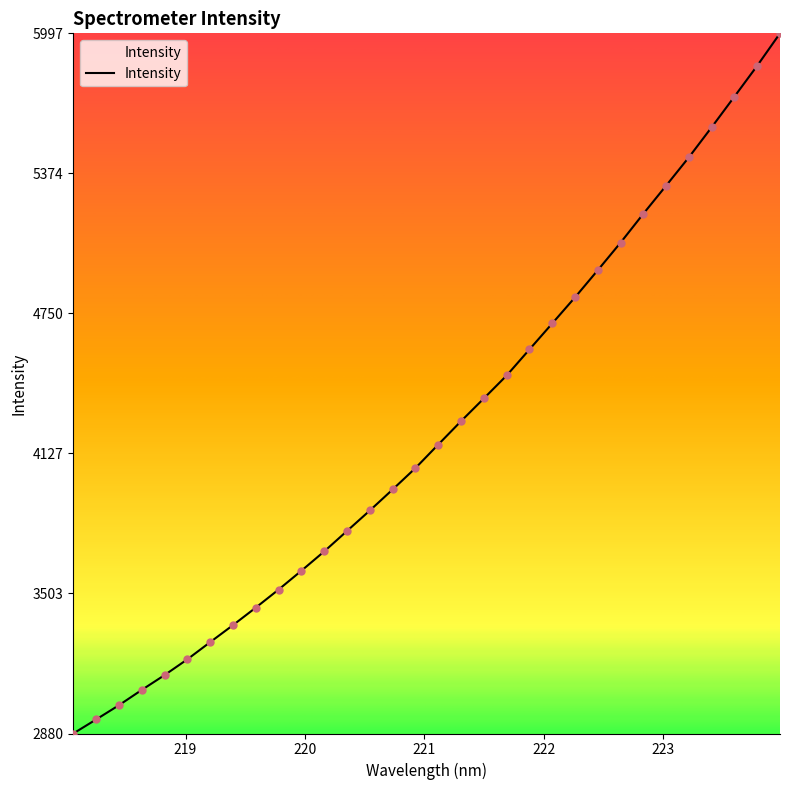

What is the smallest value displayed?

2880.4